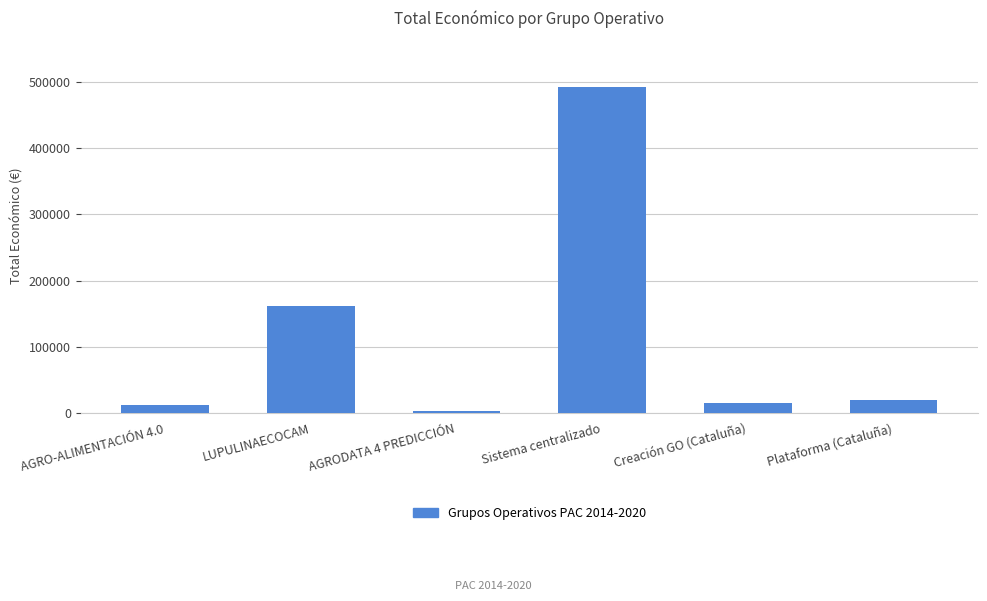

True or false: the data shows 161050 at LUPULINAECOCAM.

True